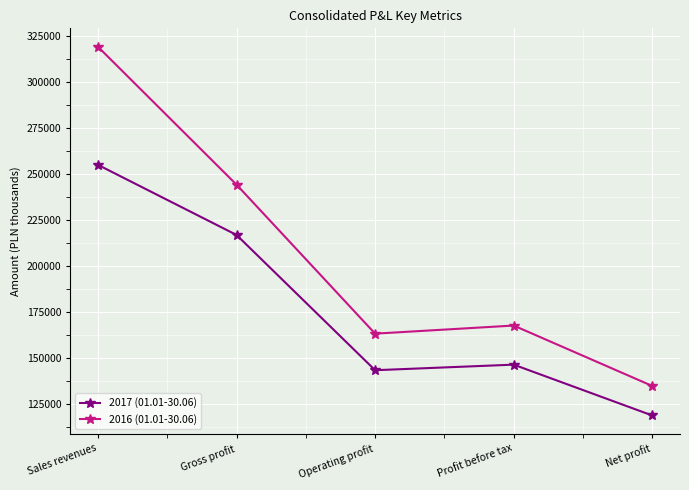

True or false: 2016 (01.01-30.06) and 2017 (01.01-30.06) intersect in this chart.

False